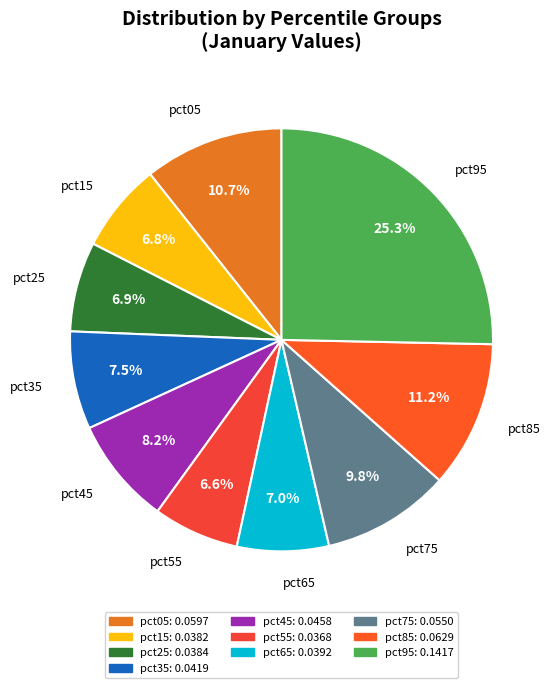

True or false: pct15 accounts for 1% of the total.

False